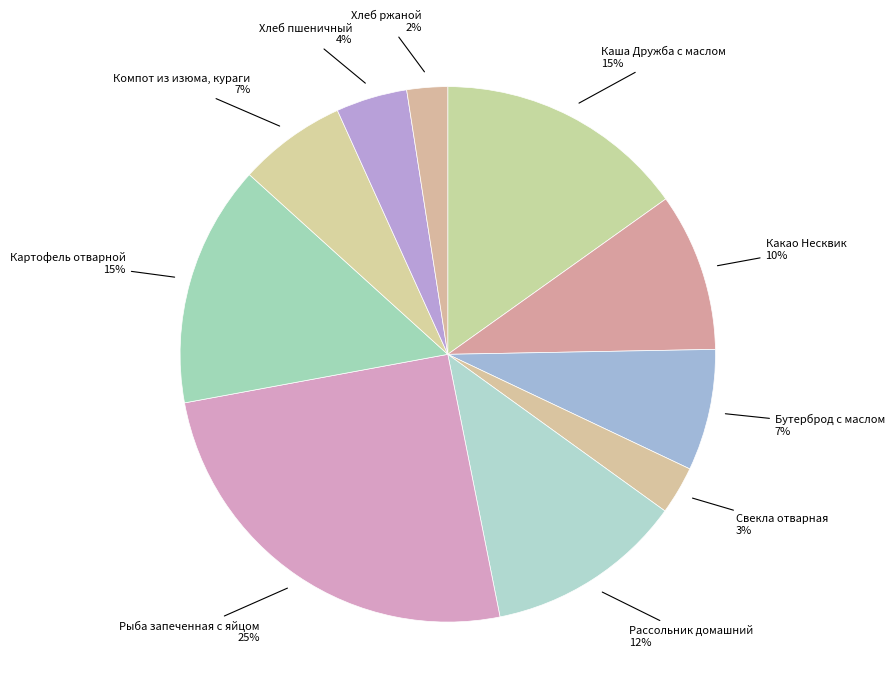

Rank the categories by value from highest to lowest.

Рыба запеченная
с яйцом, Каша Дружба
с маслом, Картофель
отварной, Рассольник
домашний, Какао
Несквик, Бутерброд
с маслом, Компот из
изюма, кураги, Хлеб
пшеничный, Свекла
отварная, Хлеб
ржаной